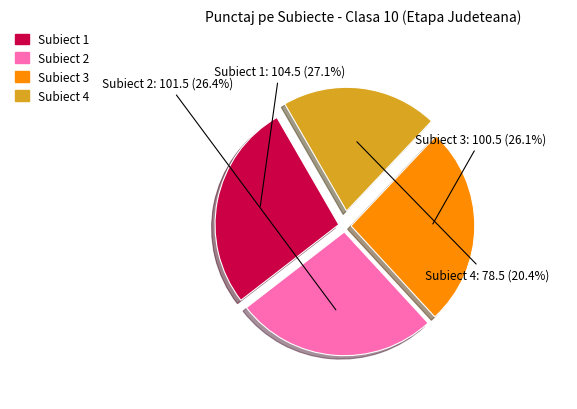

Is there a majority slice in this chart?

No